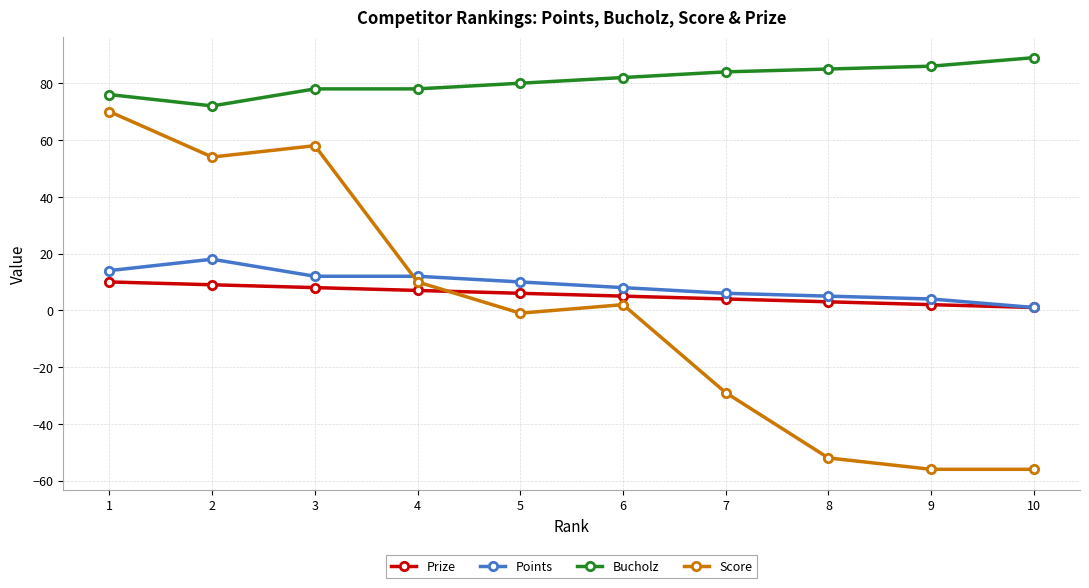

How many lines are shown in the chart?

4